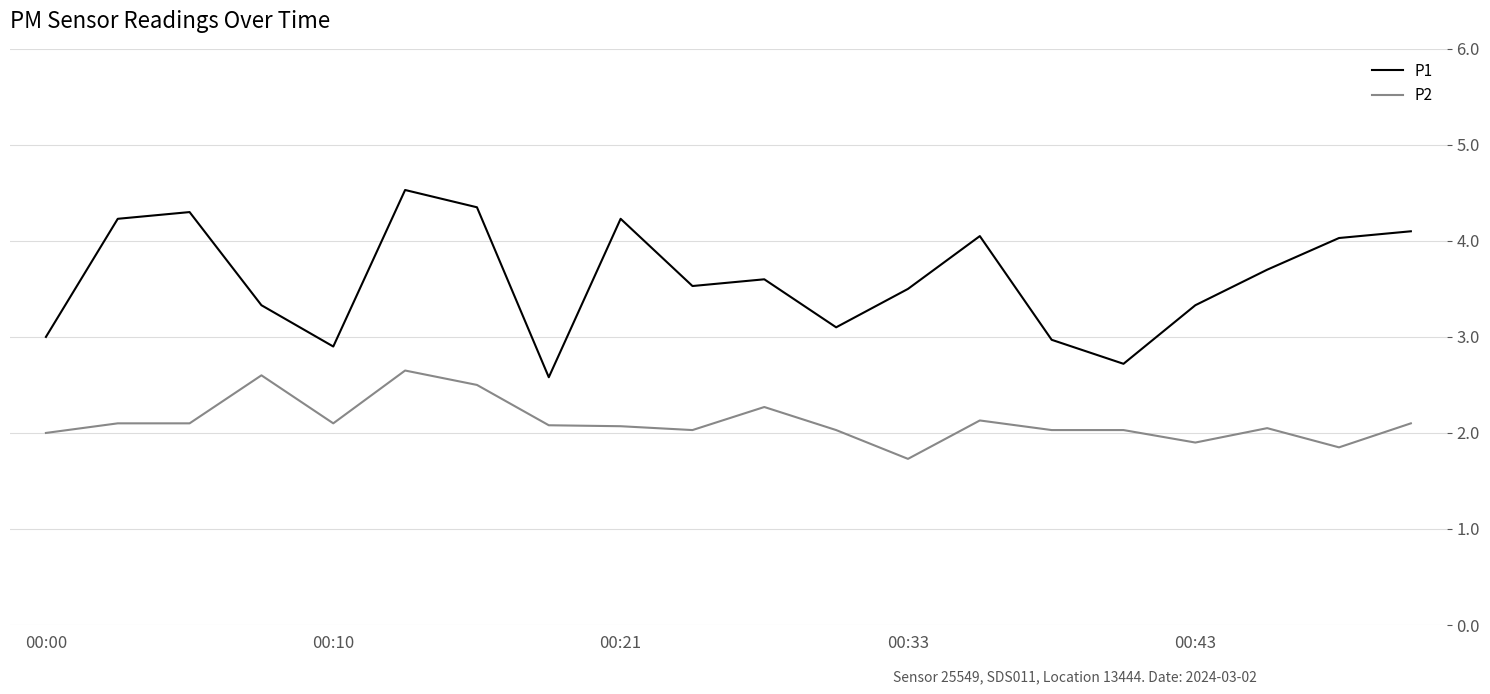

Which series has the largest range (max minus min)?

P1